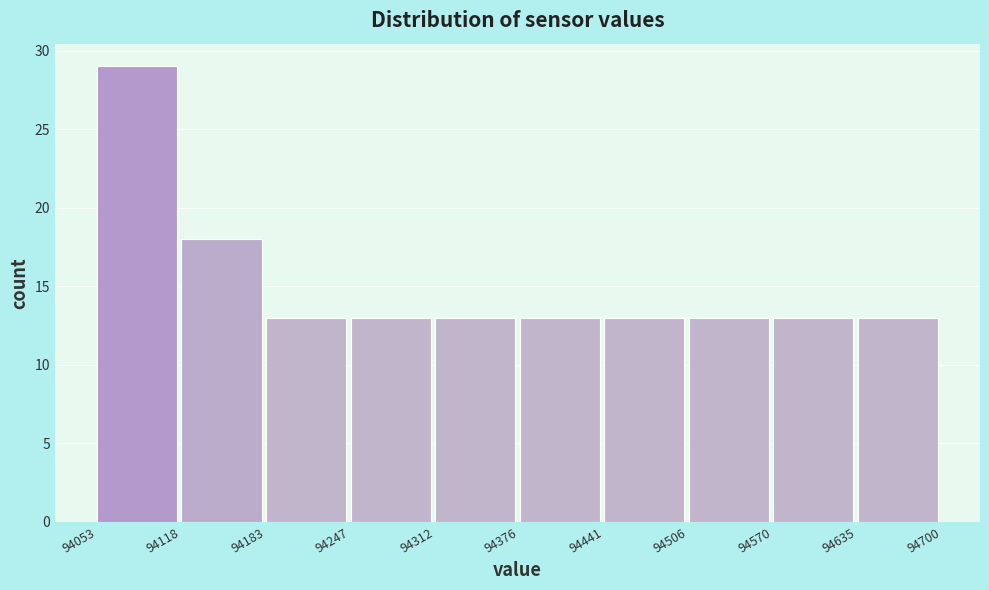

Reading left to right, transcribe this chart: for each bar, give the range it covers on the x-axis and its height. The values are not printed on the chart, so give them approximately, as read against the axis.

94053 to 94118: 29
94118 to 94183: 18
94183 to 94247: 13
94247 to 94312: 13
94312 to 94376: 13
94376 to 94441: 13
94441 to 94506: 13
94506 to 94570: 13
94570 to 94635: 13
94635 to 94700: 13